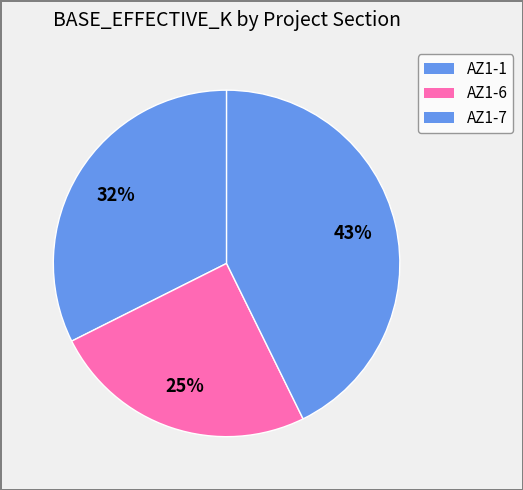

True or false: AZ1-1 accounts for 43% of the total.

False